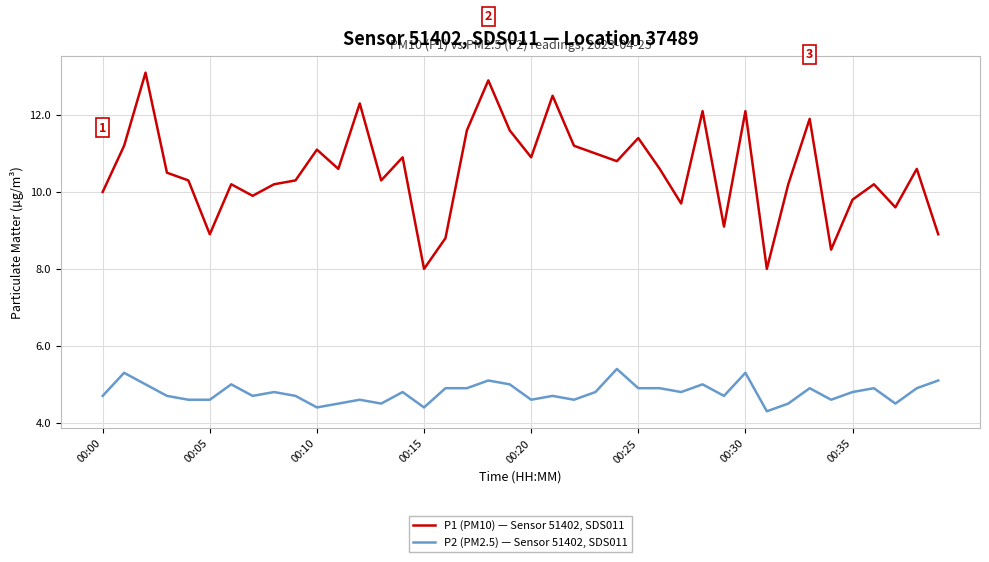

What is the minimum value shown in the chart?

4.3